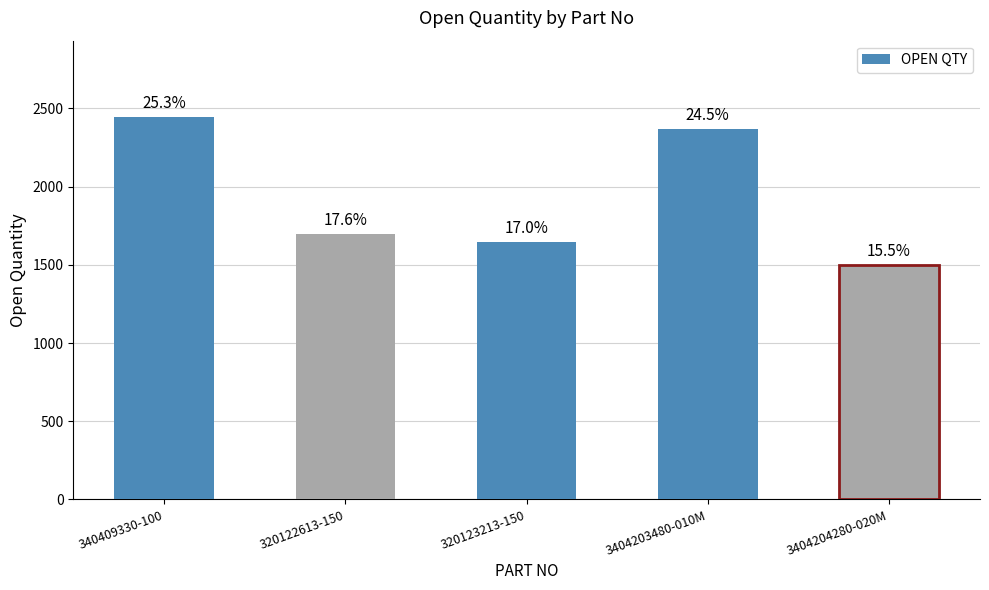

How many bars are there in total?

5